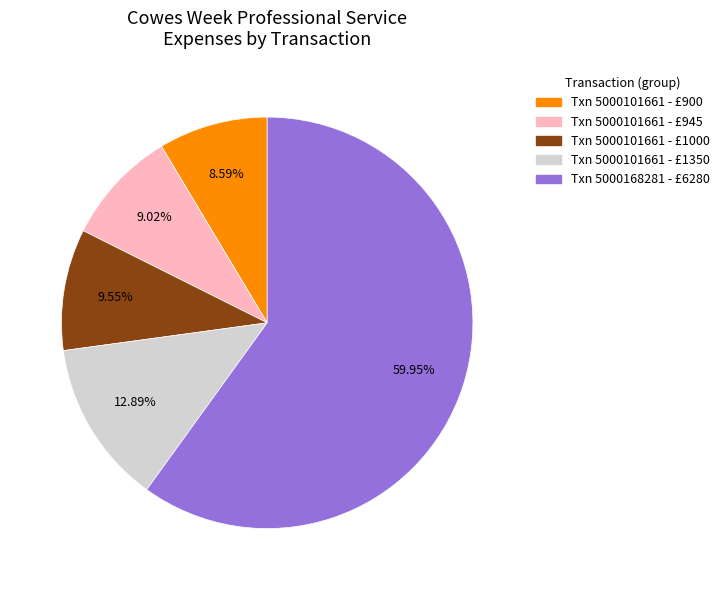

Which has a higher value, Txn 5000101661 - £900 or Txn 5000101661 - £1350?

Txn 5000101661 - £1350